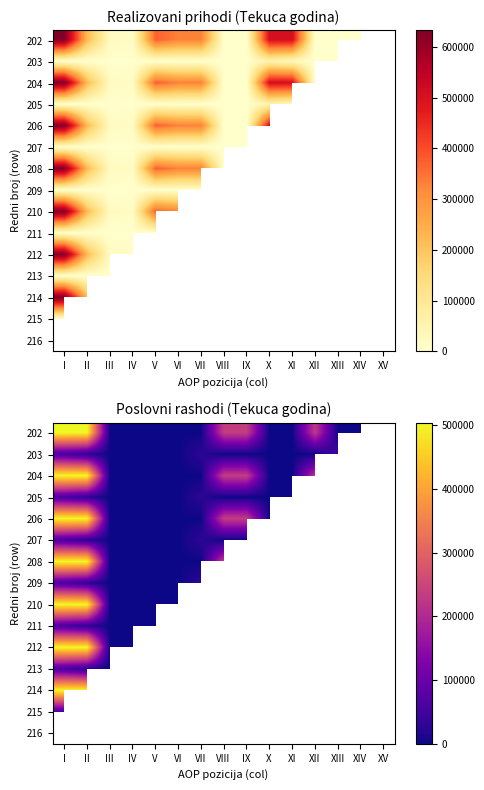

True or false: 205 has a value of 37954.7 at VII.

False